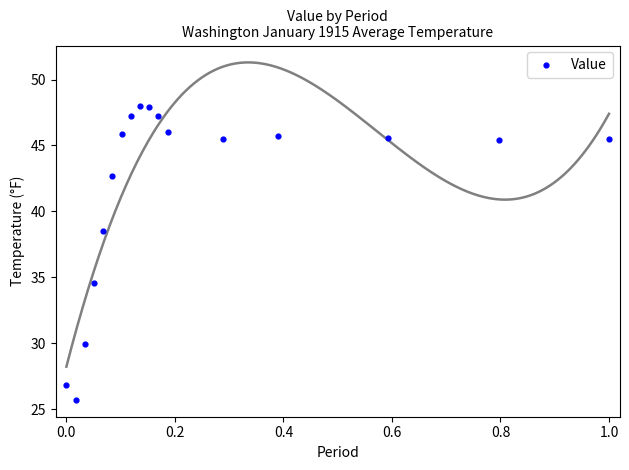

What is the range of X values (max minus min)?

1.0